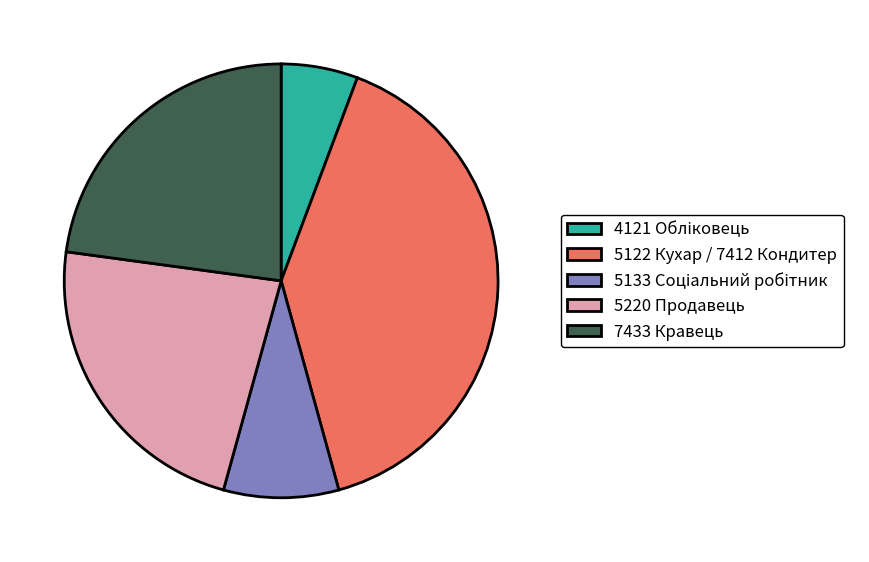

Is 7433 Кравець the majority of the pie?

No